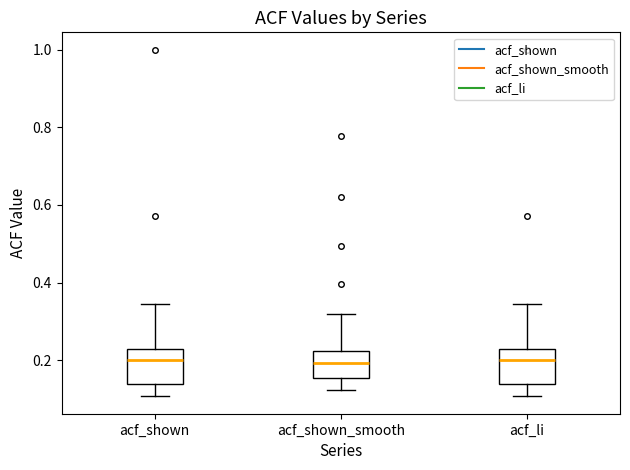

Where does the lower whisker of the box for acf_shown end on the y-axis? The values are not printed on the chart, so give them approximately, as read against the axis.

0.10